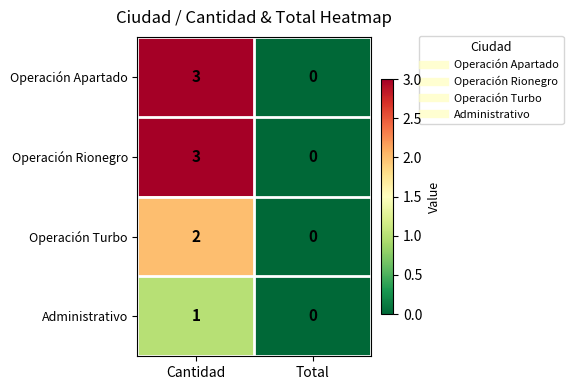

At which category is the sum across all series the highest?

Cantidad